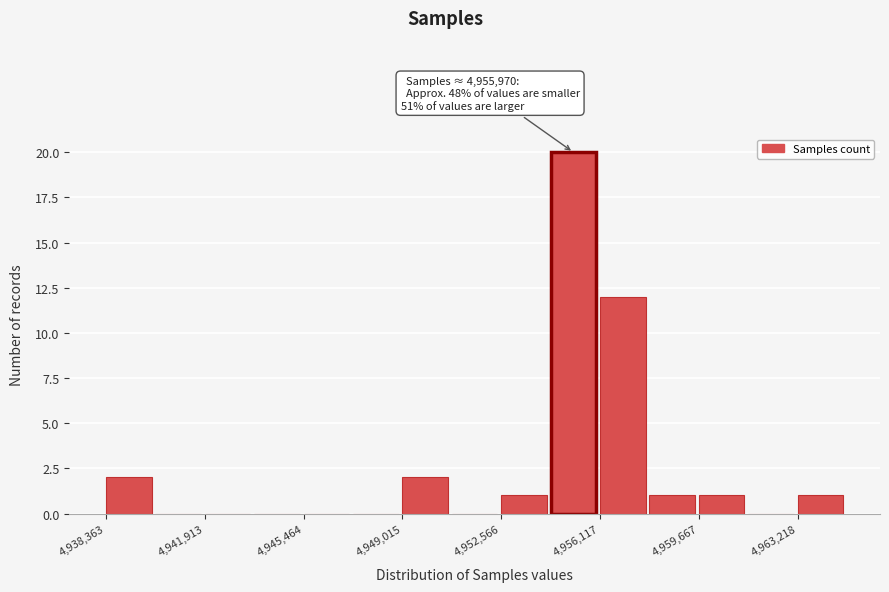

Read against the x-axis, roughly where is the centre of the tallest bar?

4955000